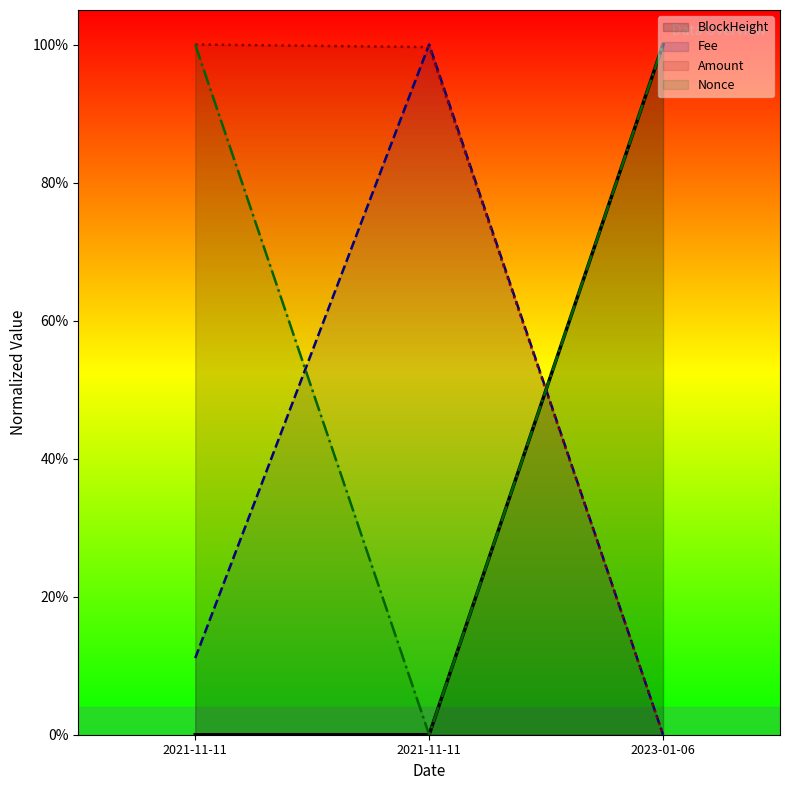

Is it true that Fee equals 0.4 at 2021-11-11?

False